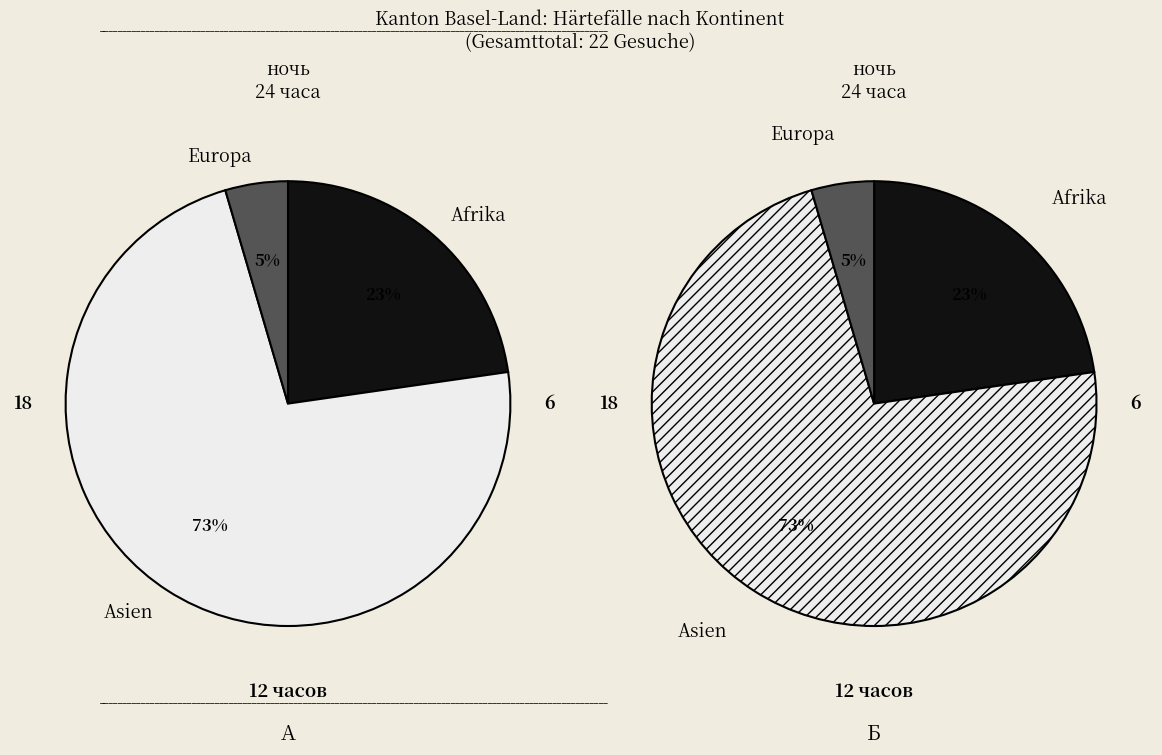

Which slice is the largest?

Asien